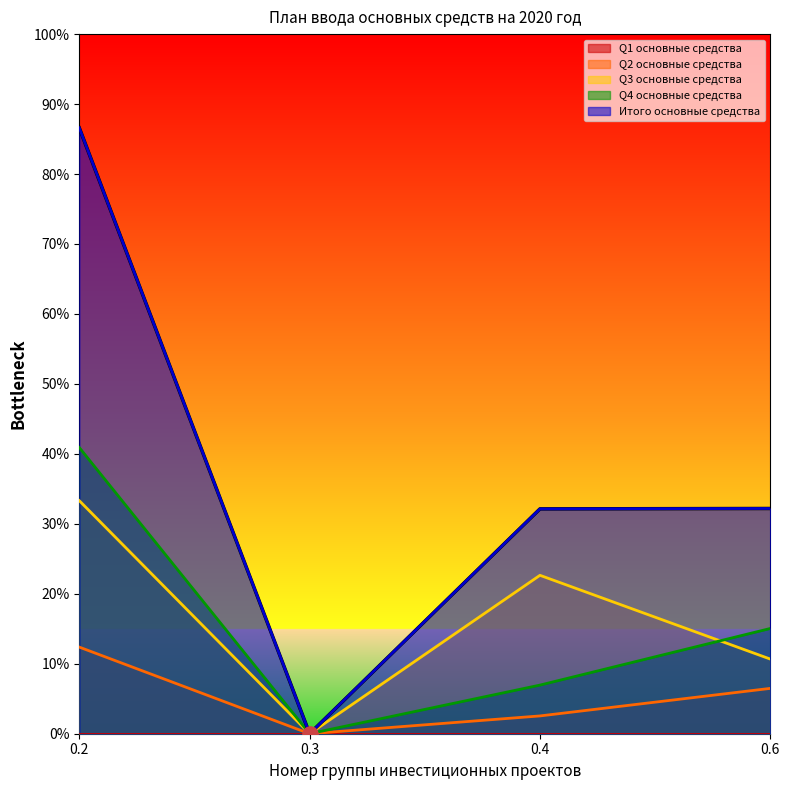

Which series has the widest spread of Y values?

Итого основные средства